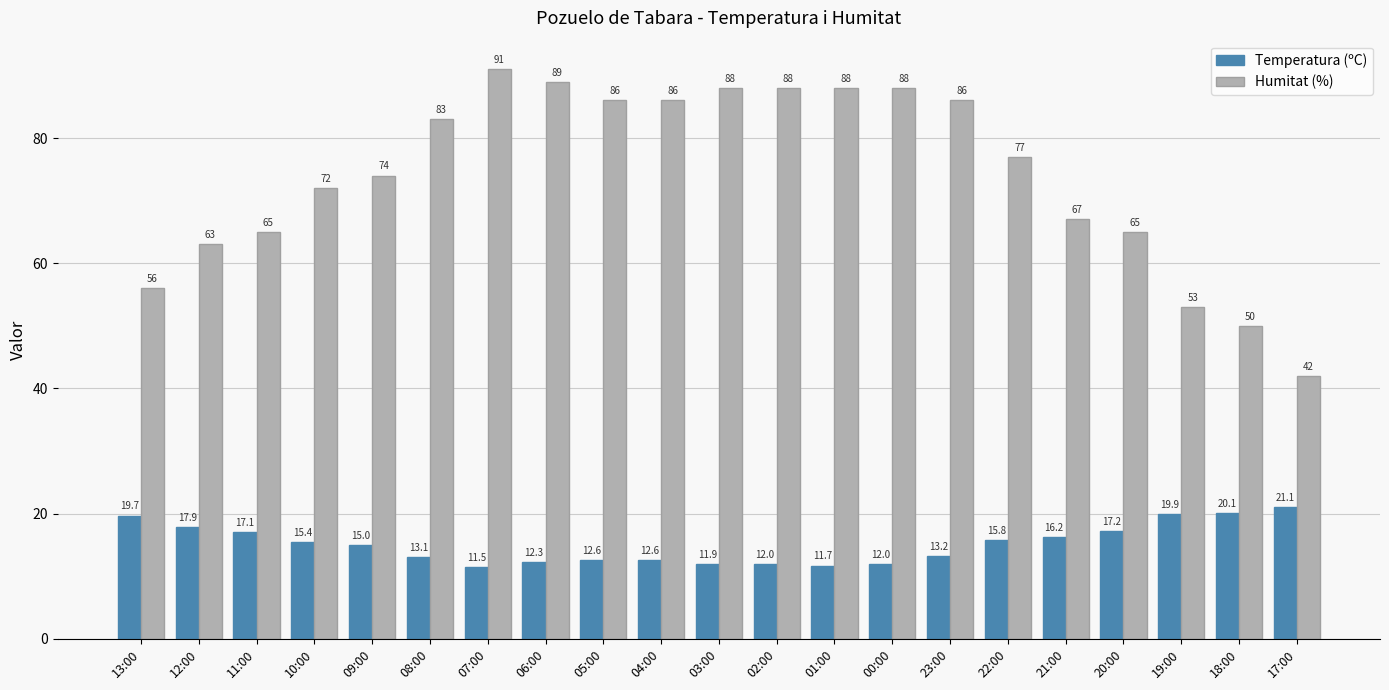

Count the number of categories in the chart.

21